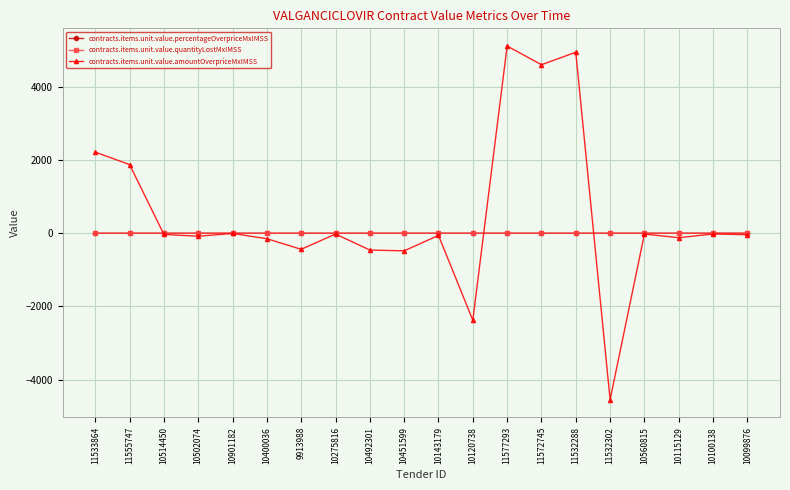

How many contracts.items.unit.value.quantityLostMxIMSS values are between 0 and 1?

20